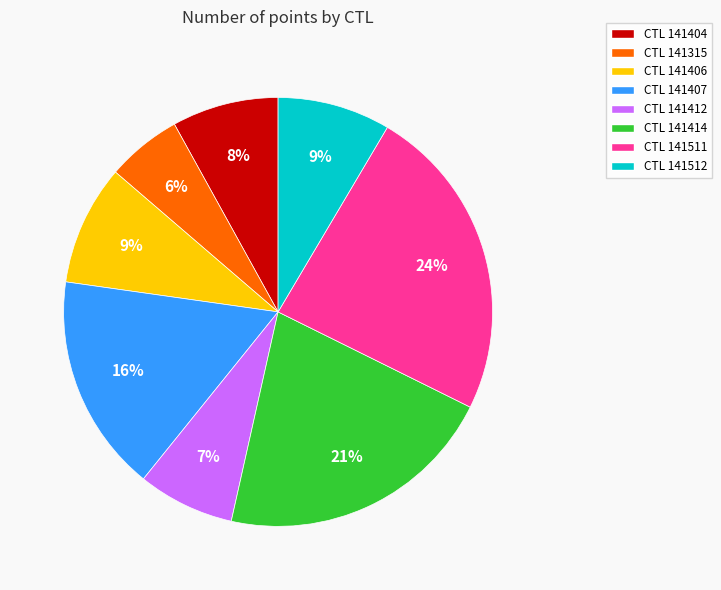

To the nearest percent, what is the difference between the largest and smallest slice percentages?

18%